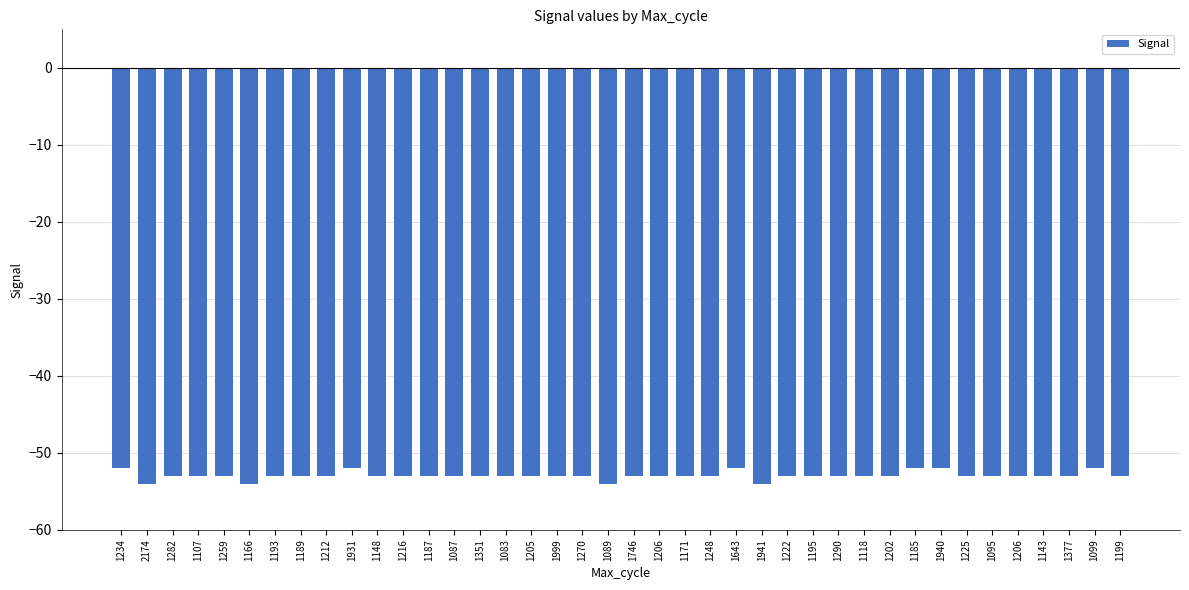

What is the label of the 35th bar from the left?

1095